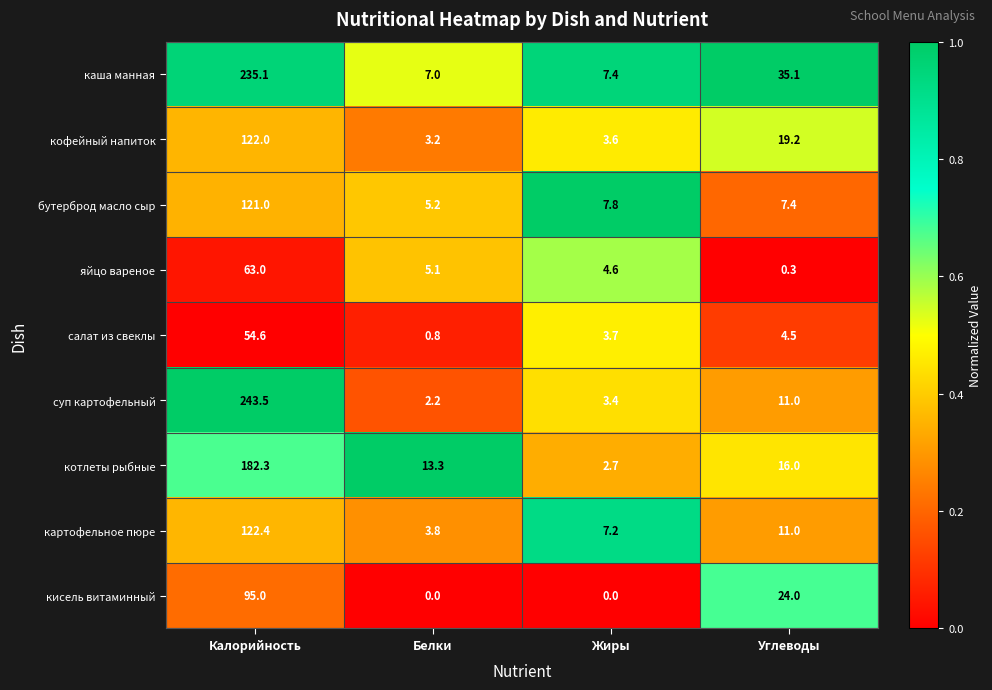

At which category does the chart reach its peak across all series?

Калорийность